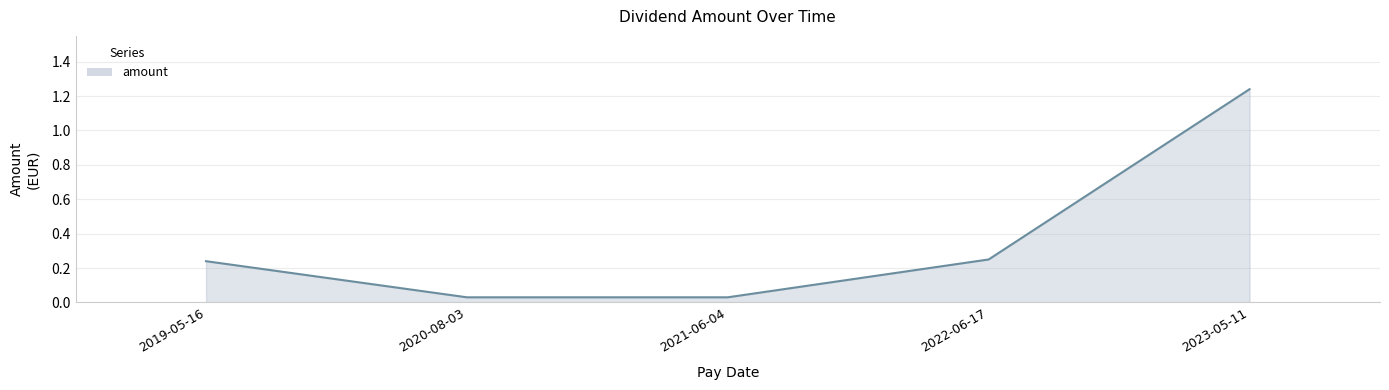

How many lines are shown in the chart?

1